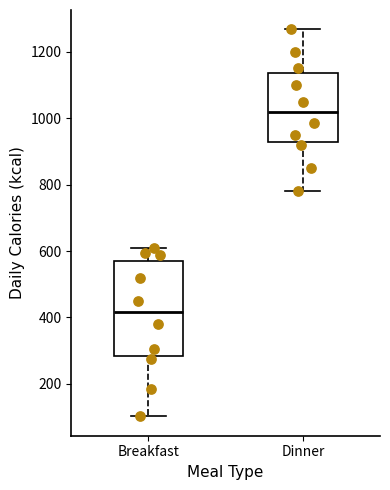

Which box is the tallest, from its lower edge to its upper edge?

Breakfast